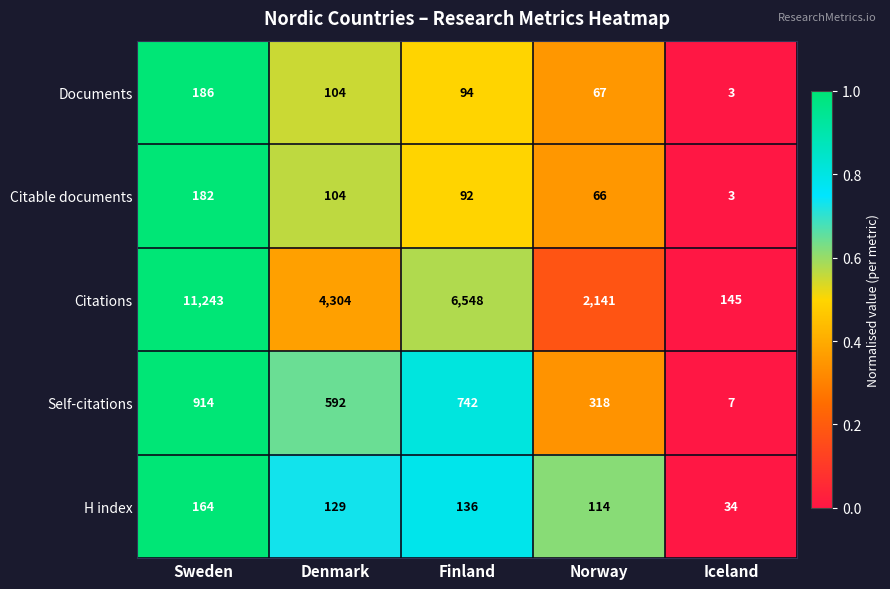

Rank the series by their maximum value, from lowest to highest.

H index, Citable documents, Documents, Self-citations, Citations